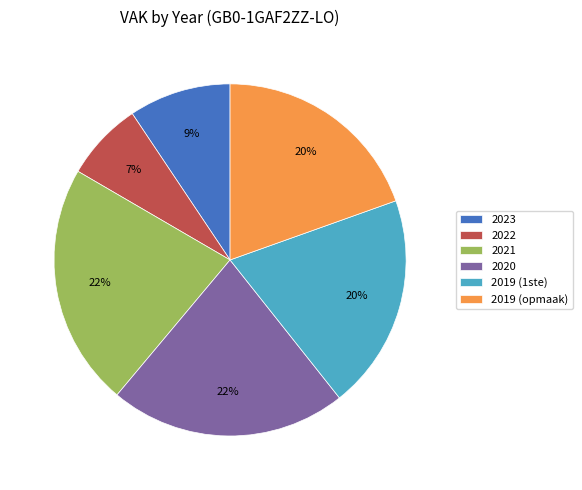

The 2023 slice represents 22% of the pie. True or false?

False